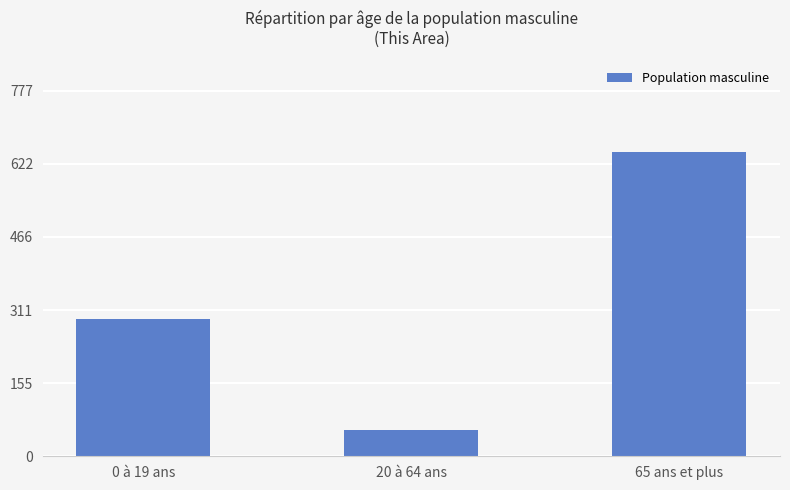

What is the value of the 2nd bar from the left?

55